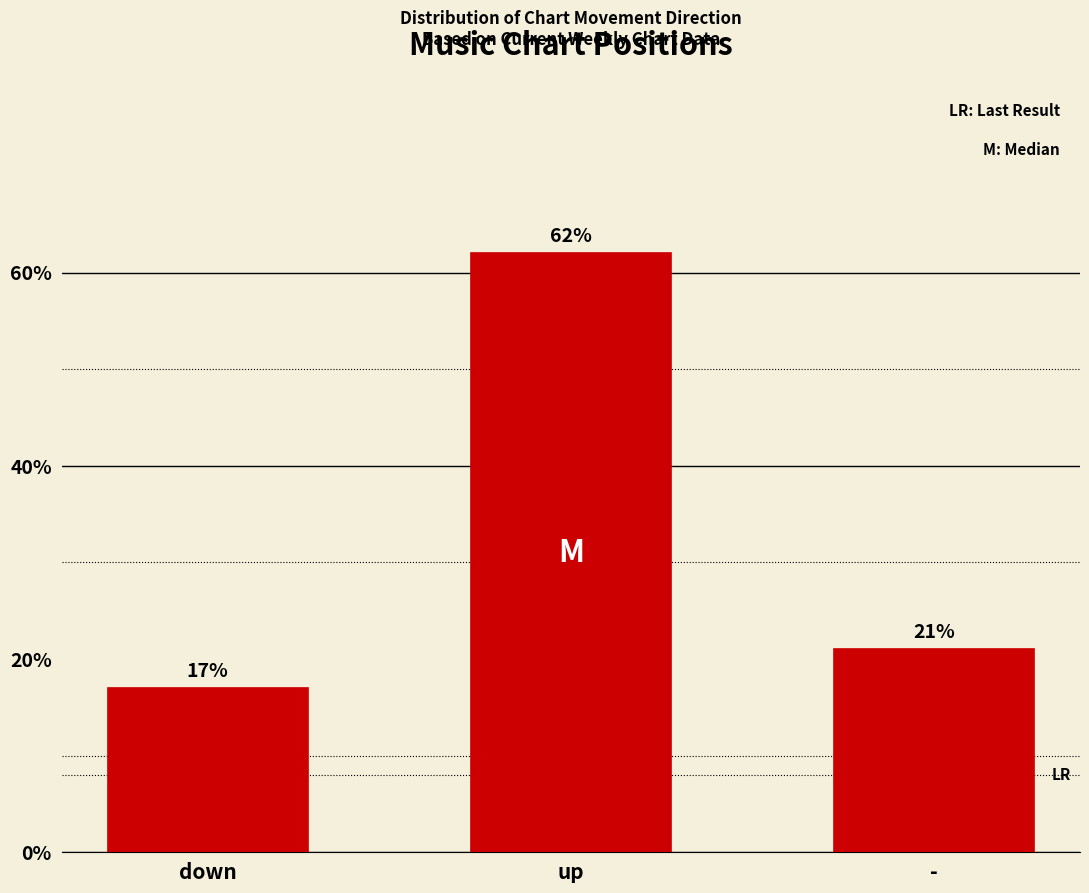

What is the label of the 2nd bar from the left?

up